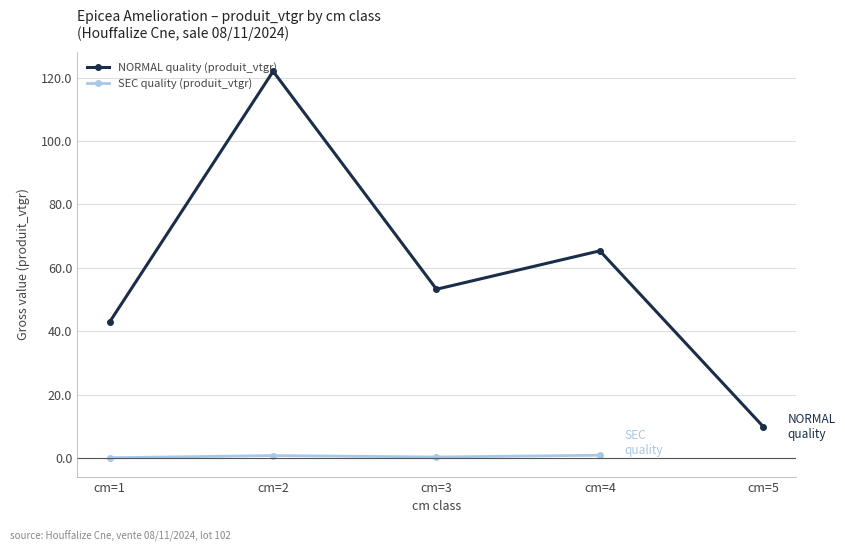

True or false: NORMAL quality (produit_vtgr) and SEC quality (produit_vtgr) intersect in this chart.

False